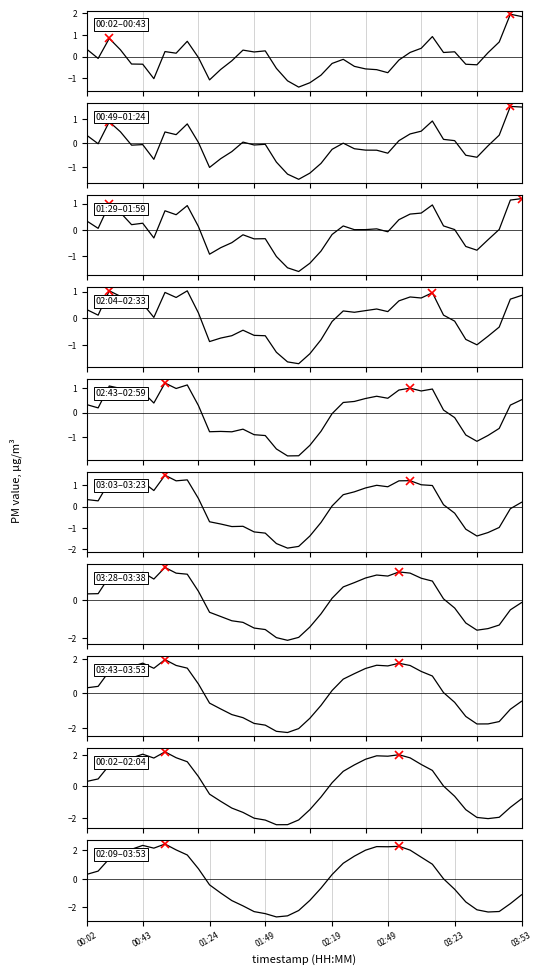

True or false: P1 and P2 cross at least once.

False